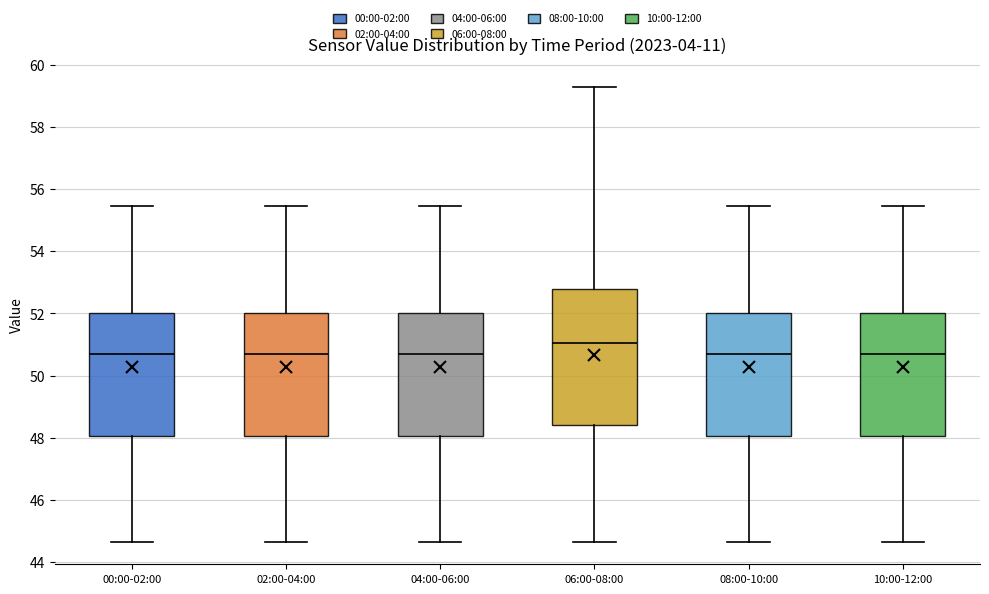

Which box has the highest median line?

06:00-08:00